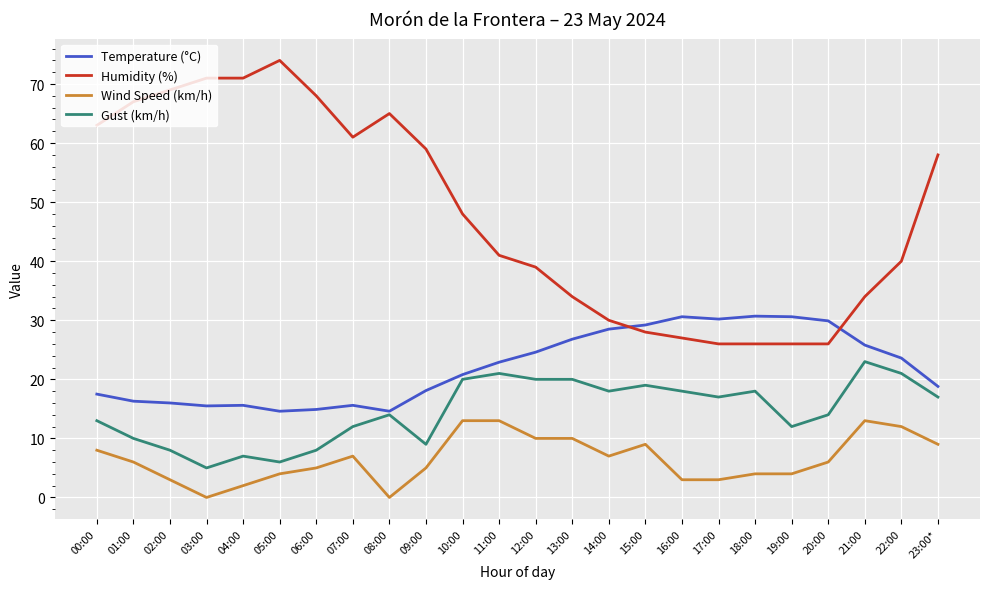

What value does the Gust (km/h) series have at 10:00?

20.0